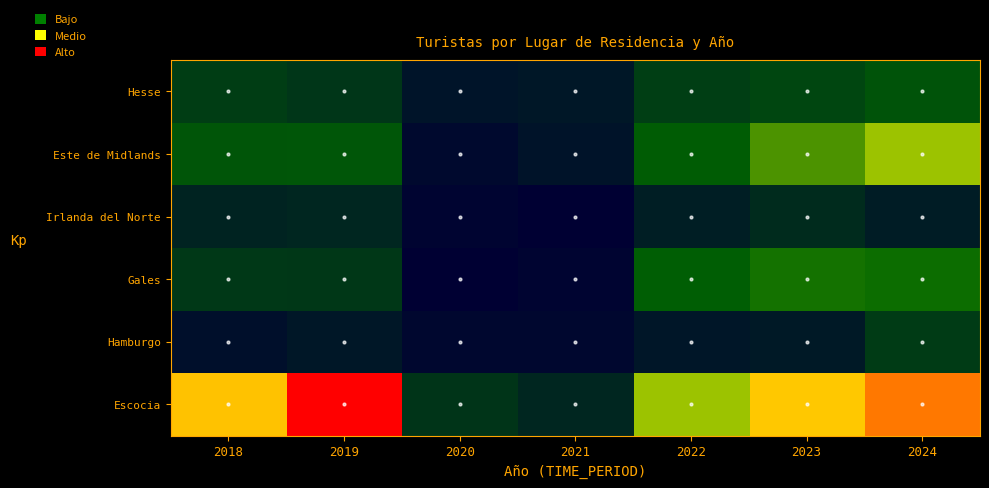

Which has a higher value, 2020 or 2018?

2018